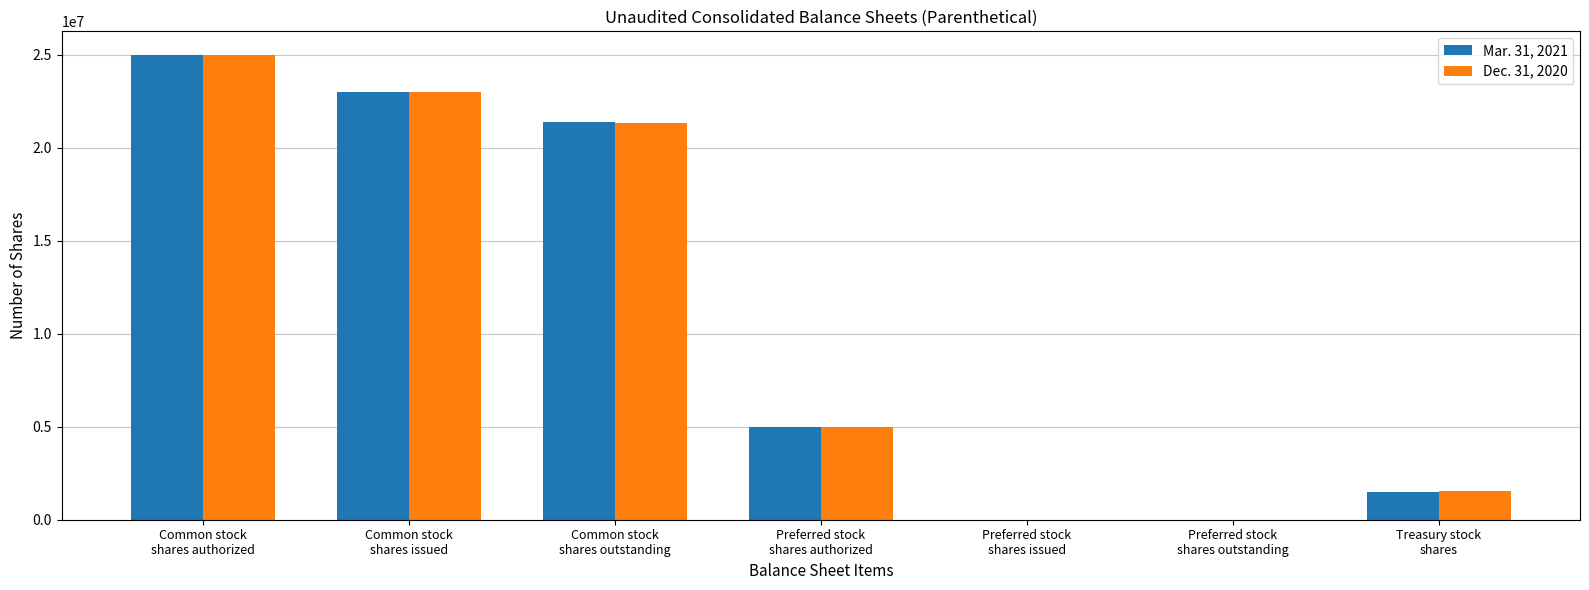

Reading left to right, what are all the values shown in this chart?

Mar. 31, 2021: Common stock
shares authorized=25000000	Common stock
shares issued=23000000	Common stock
shares outstanding=21372772	Preferred stock
shares authorized=5000000	Preferred stock
shares issued=0	Preferred stock
shares outstanding=0	Treasury stock
shares=1484488
Dec. 31, 2020: Common stock
shares authorized=25000000	Common stock
shares issued=23000000	Common stock
shares outstanding=21318638	Preferred stock
shares authorized=5000000	Preferred stock
shares issued=0	Preferred stock
shares outstanding=0	Treasury stock
shares=1538622